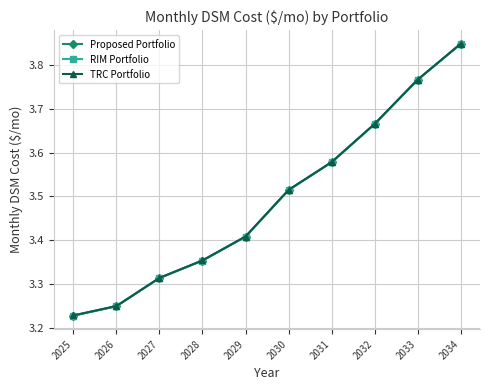

What is the difference between the second highest and second lowest values in the Proposed Portfolio series?

0.5